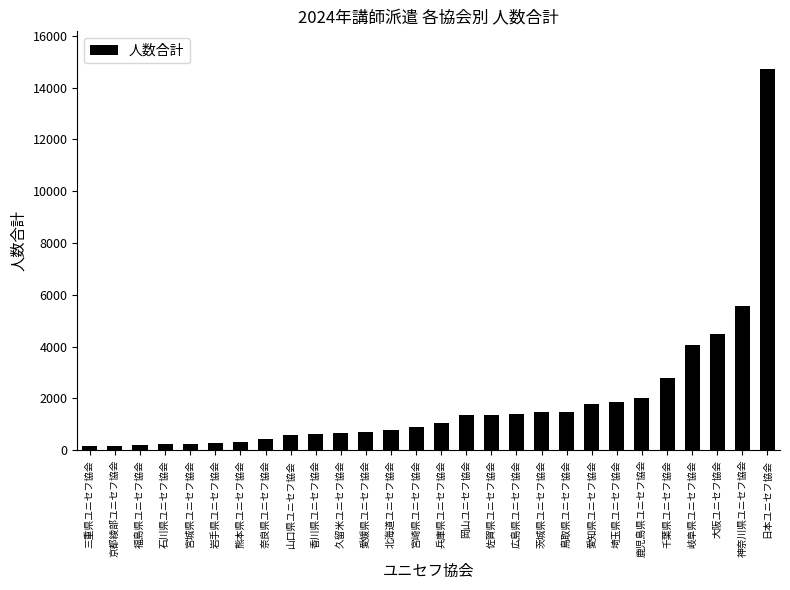

At which label is the value closest to 7424?

神奈川県ユニセフ協会